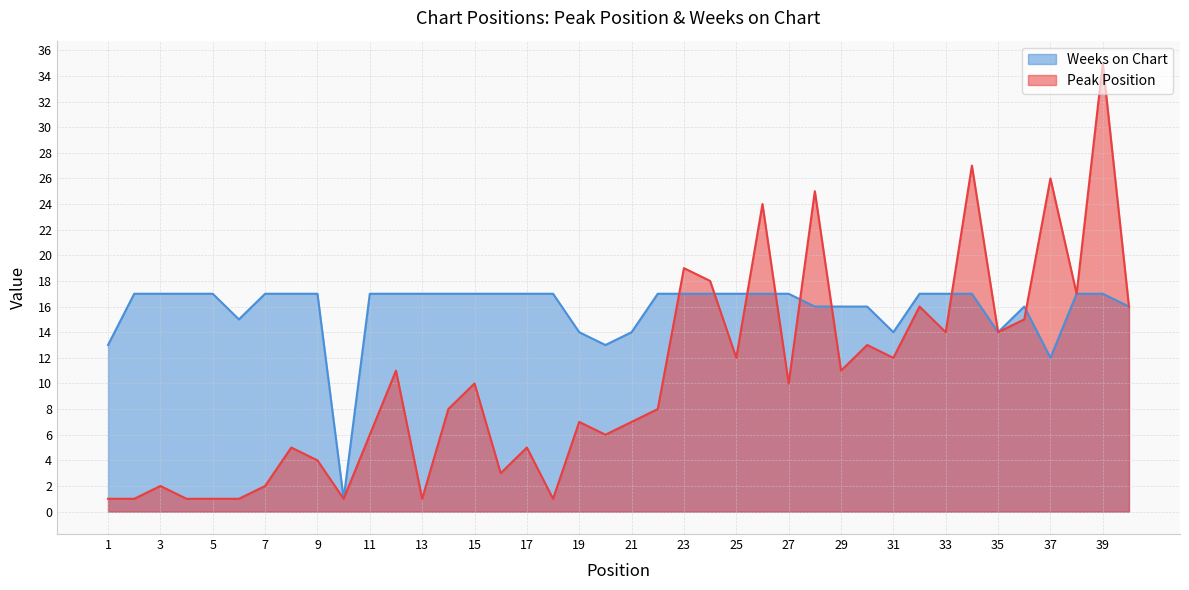

True or false: Weeks on Chart has more than 0 interior local peaks.

True